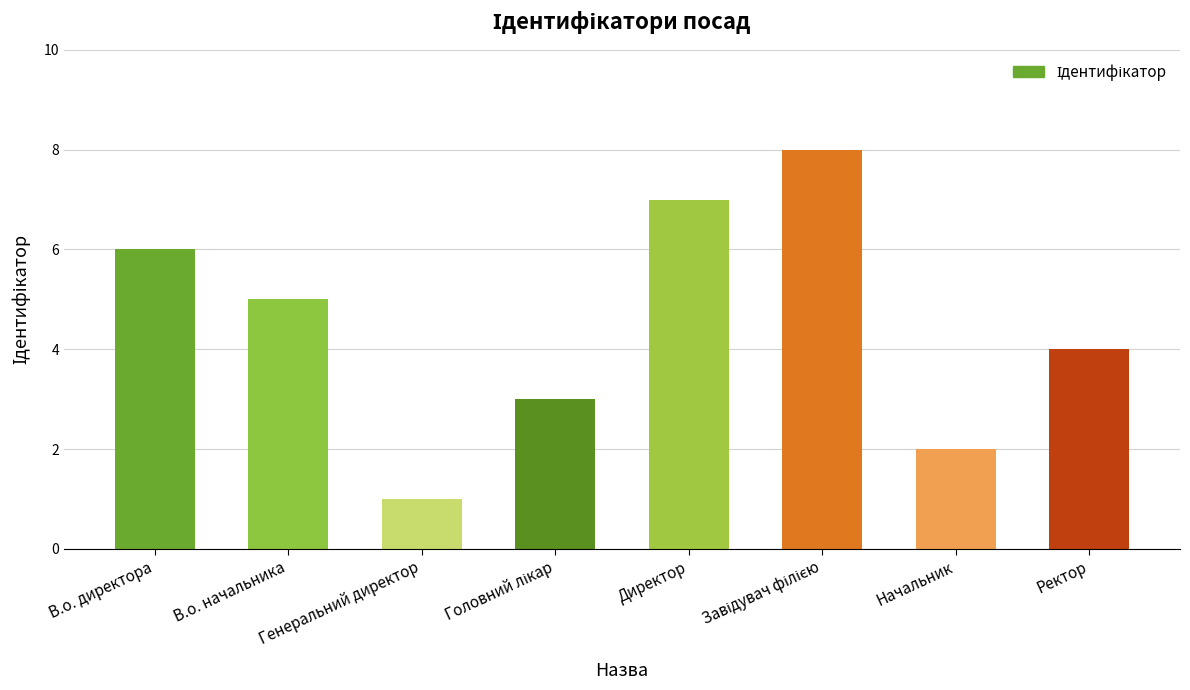

Reading left to right, list all the values displayed in this chart.

6	5	1	3	7	8	2	4